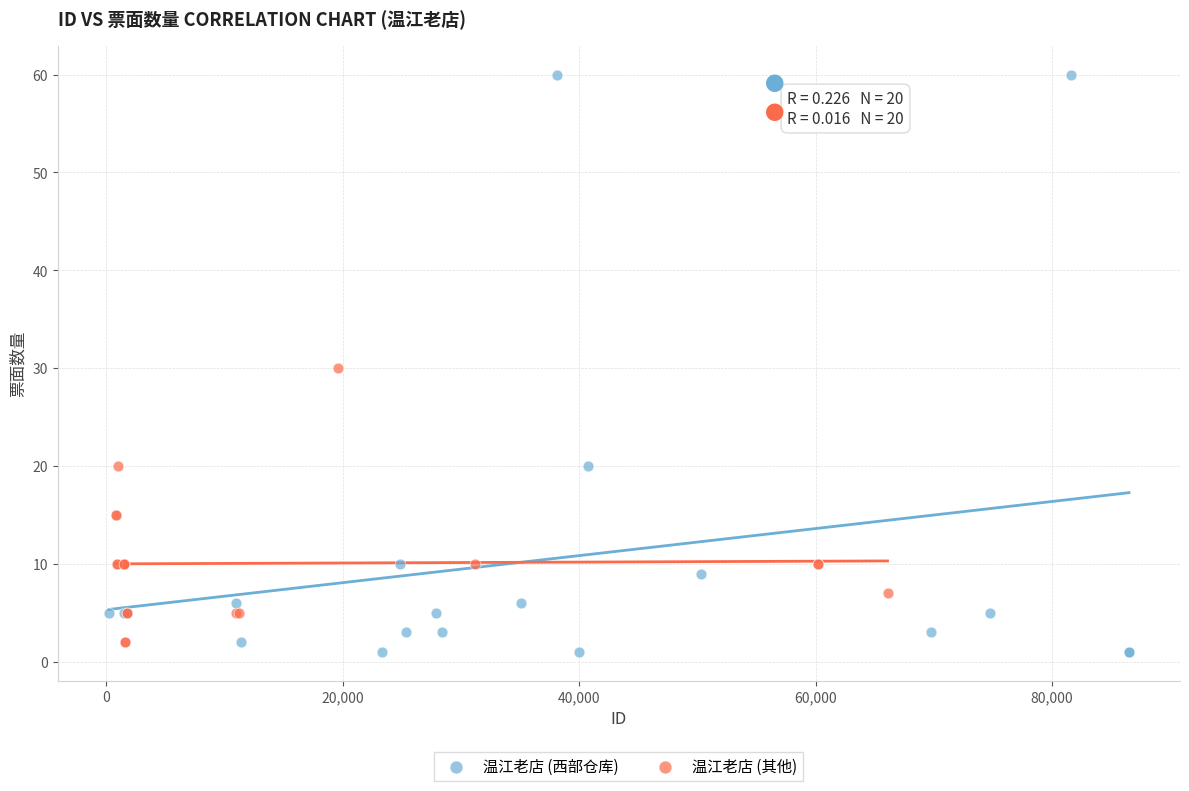

Which series contains the highest Y value?

温江老店 (西部仓库)